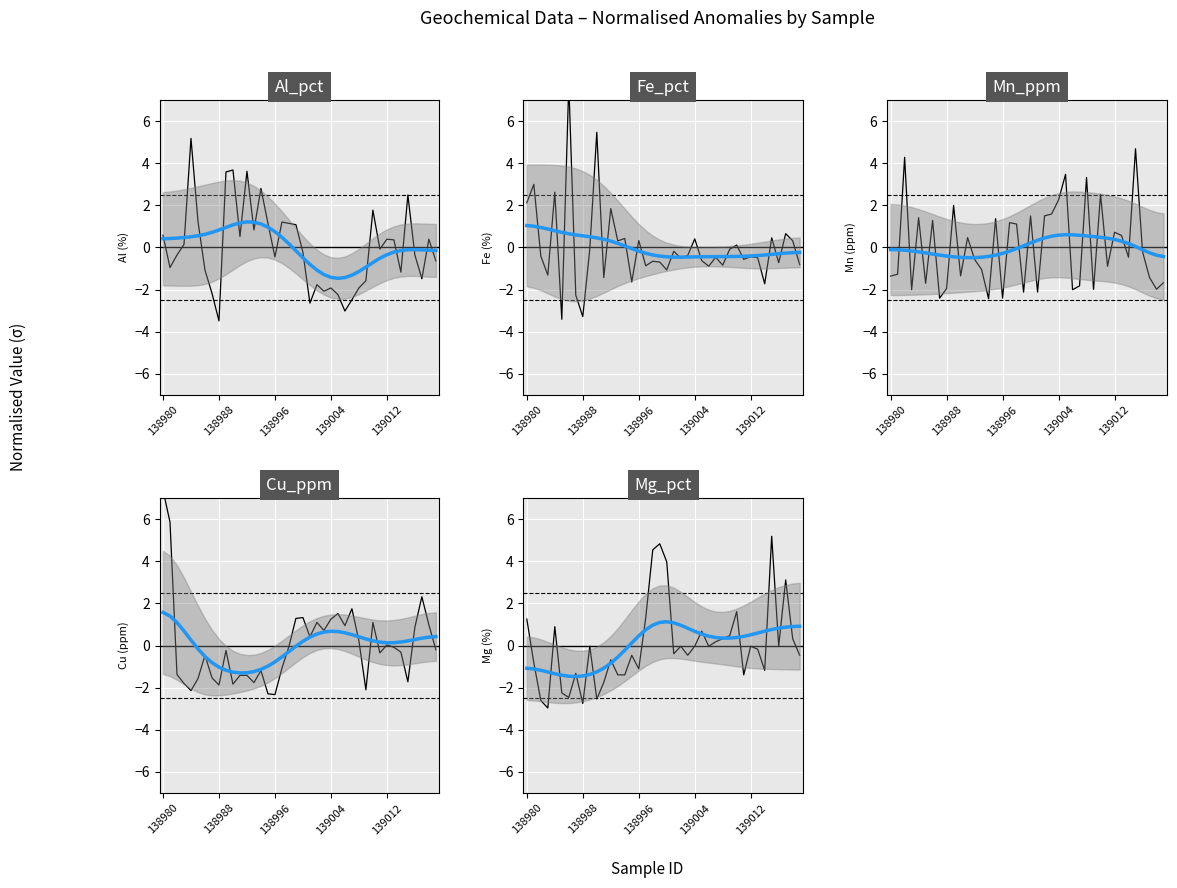

What is the total value across all series at 138996?

-3.8